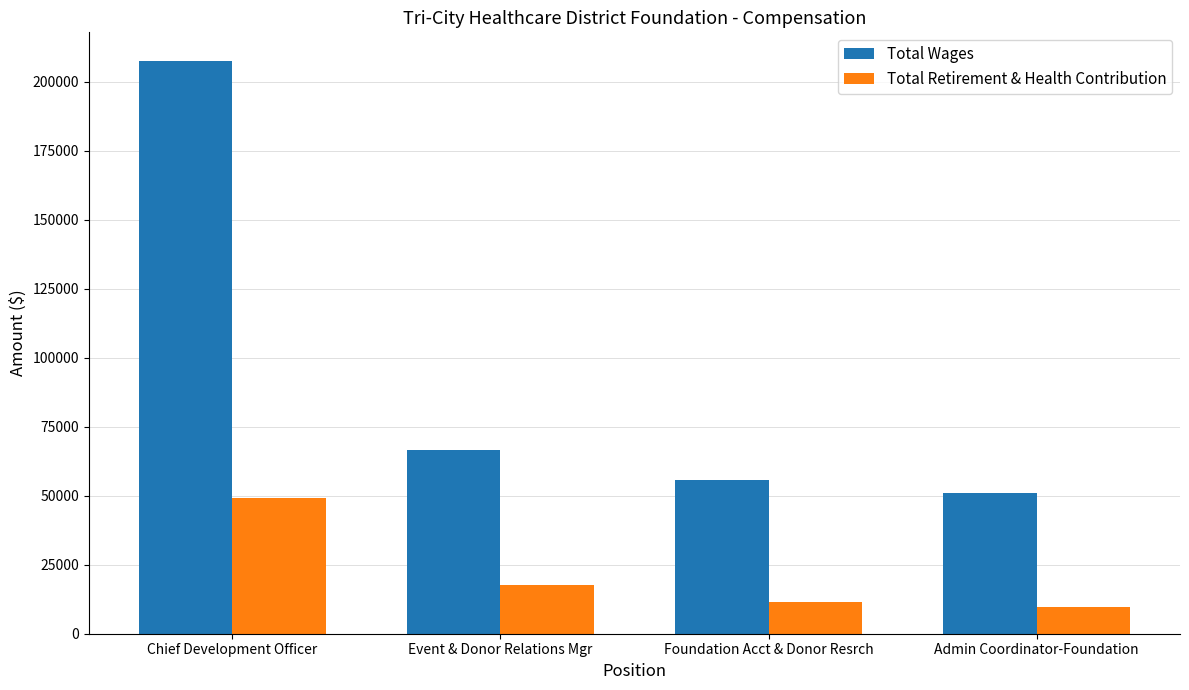

What are all the series names shown in the legend?

Total Wages, Total Retirement & Health Contribution